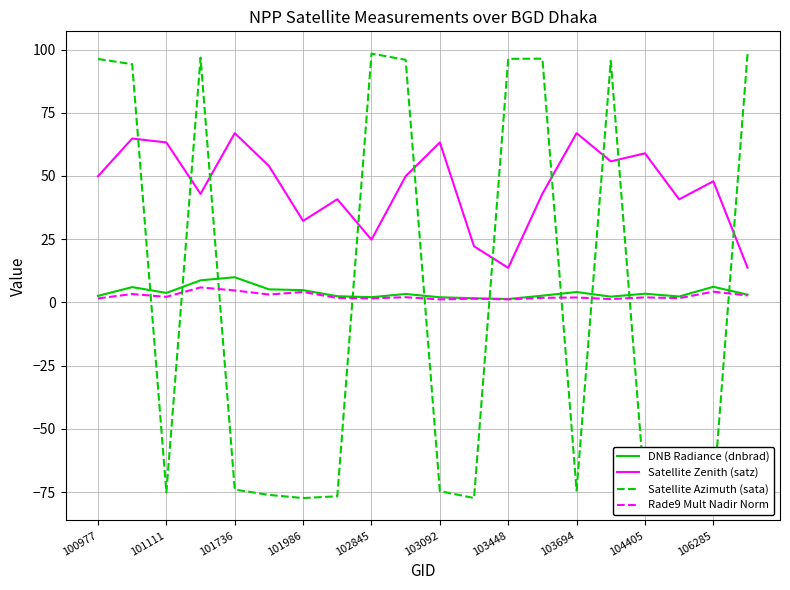

Which category has the lowest value across all series?

17